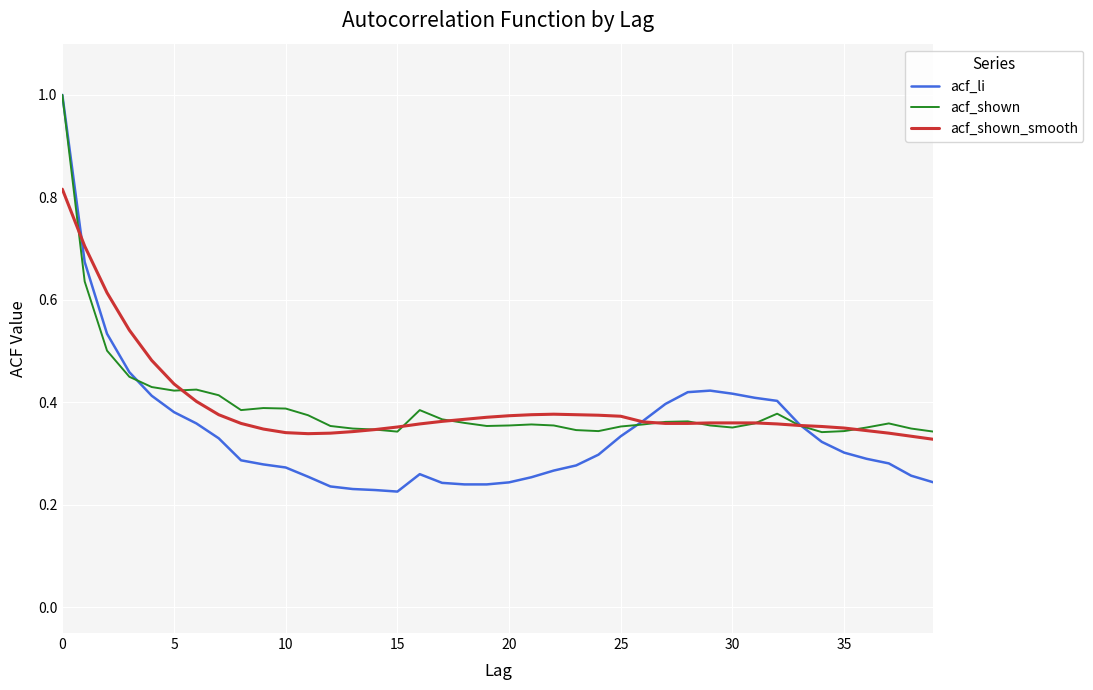

How many acf_shown values are between 0 and 1?

40